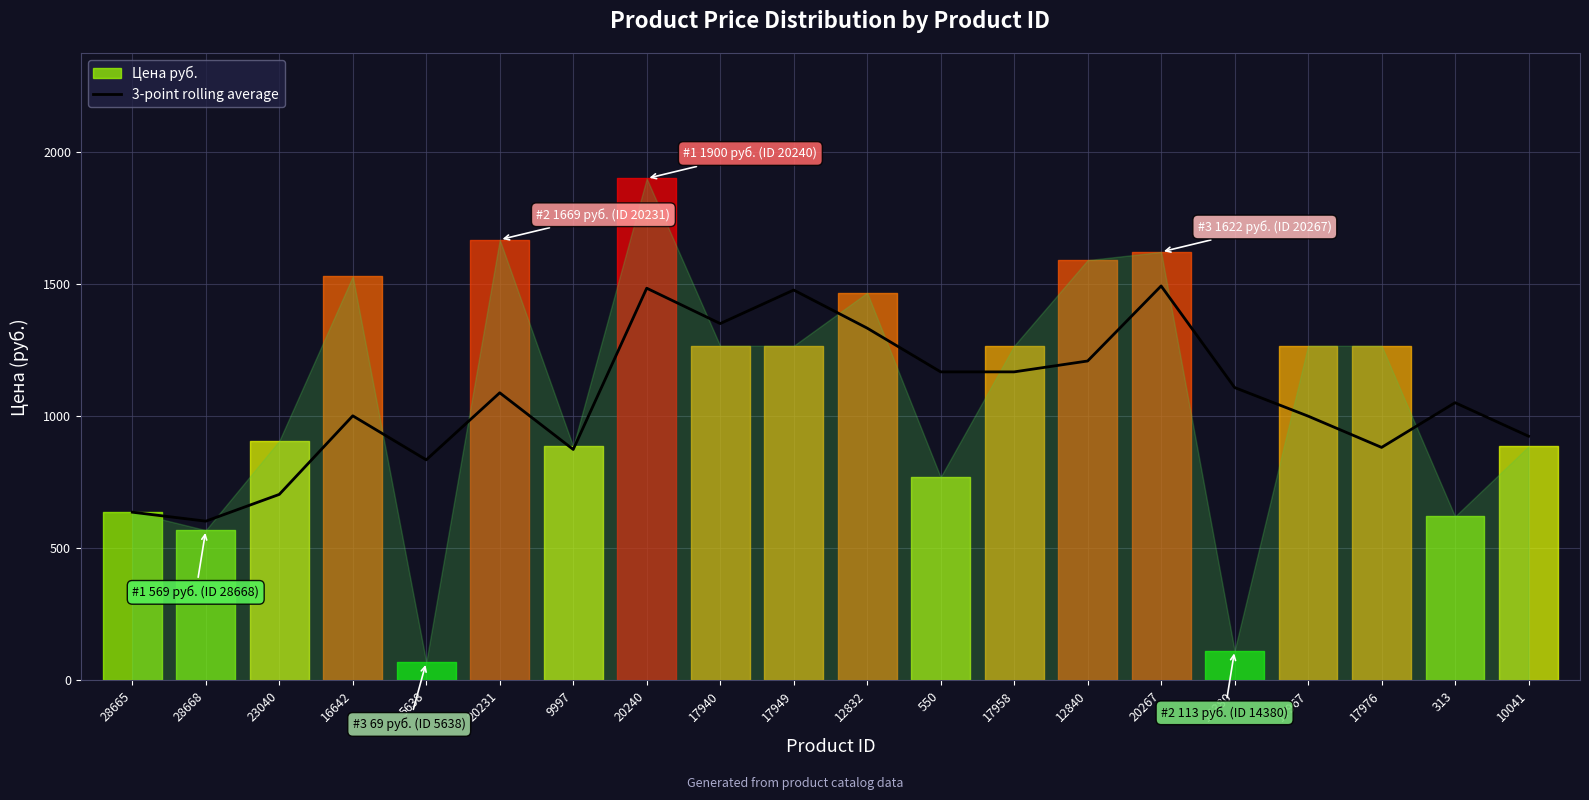

Is this an area chart (filled region under the line)?

No